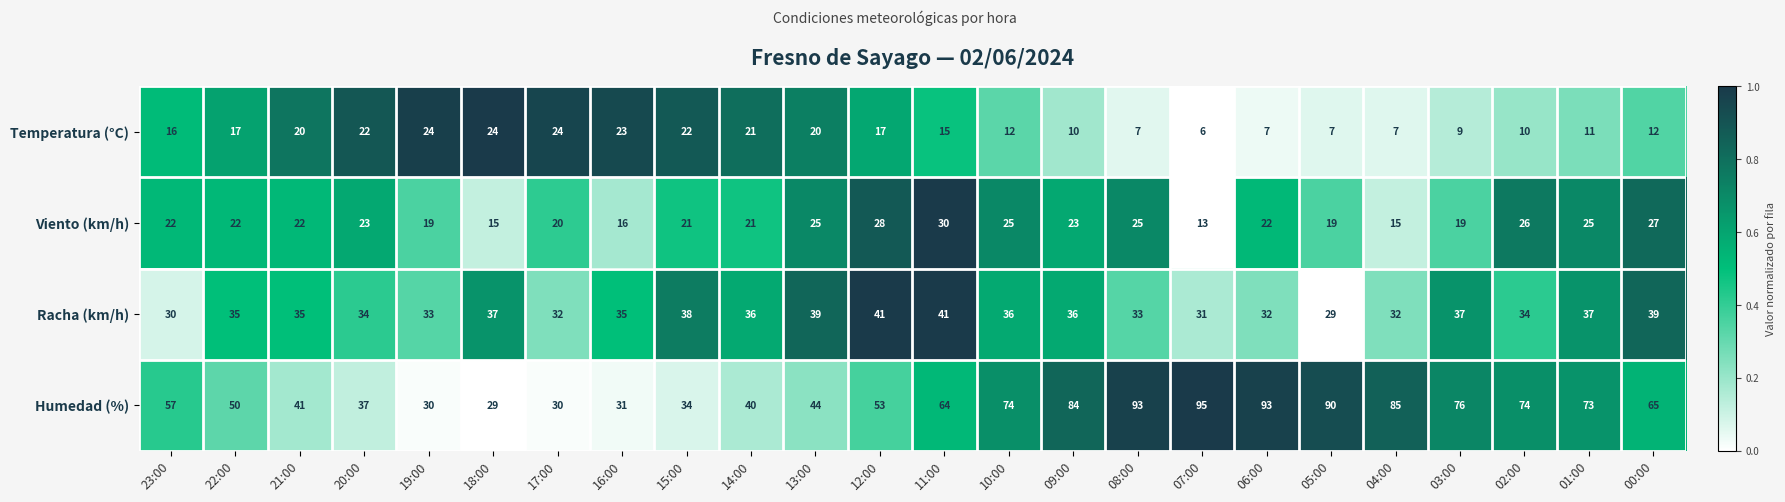

What is the total value across all series at 19:00?

106